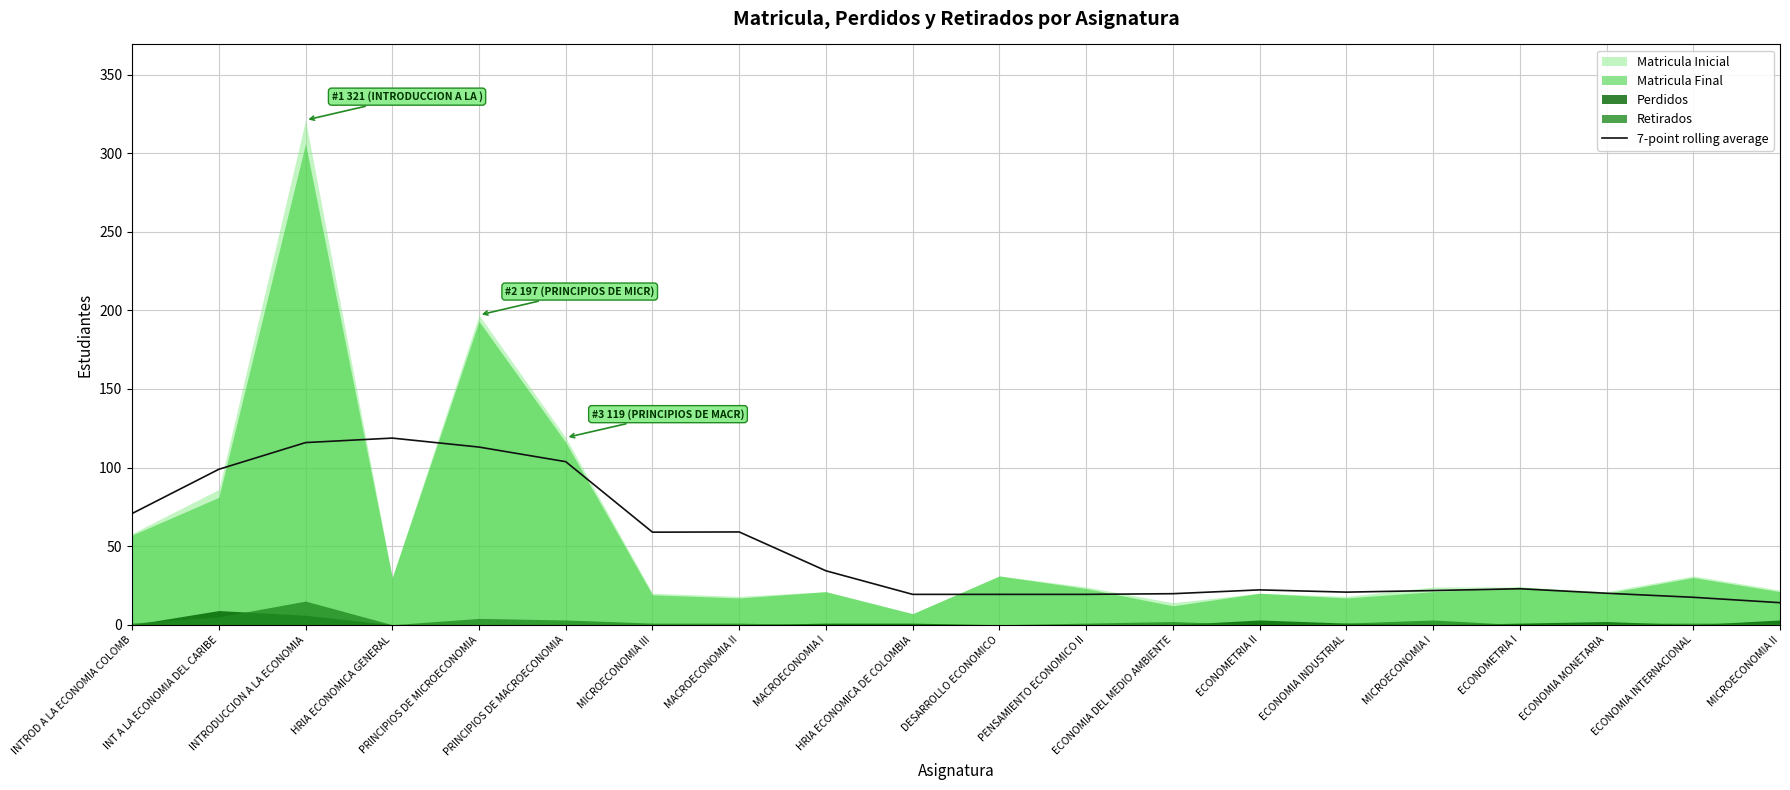

Read the value at INT A LA ECONOMIA DEL CARIBE.

98.9